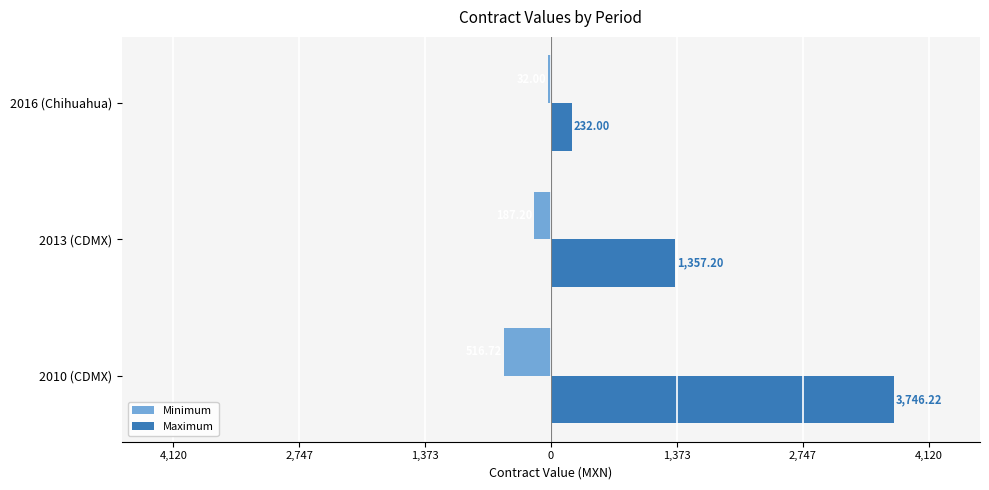

What are all the series names shown in the legend?

Minimum, Maximum